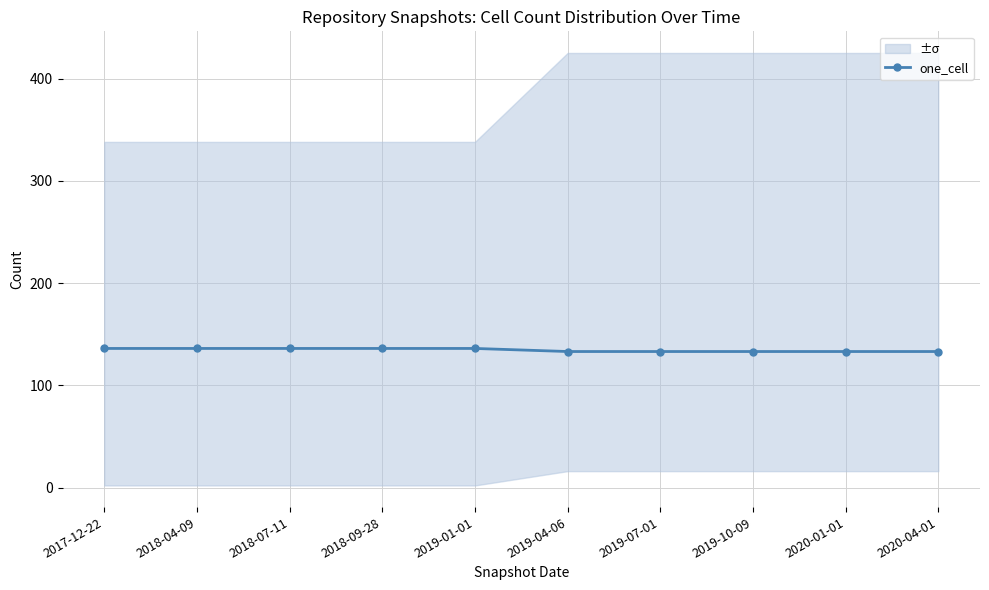

How many lines are shown in the chart?

1